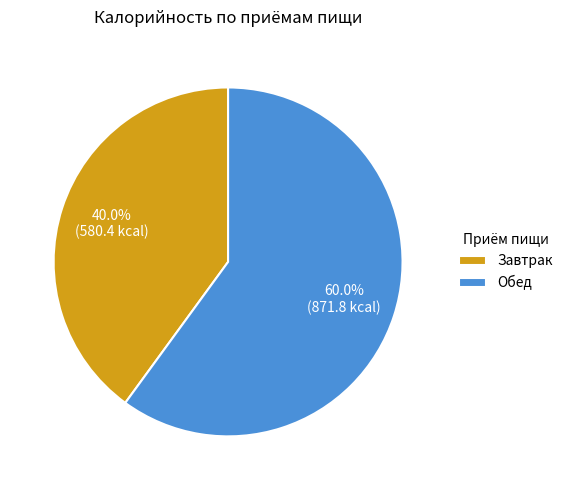

Is the sum of Обед and Завтрак greater than half?

Yes